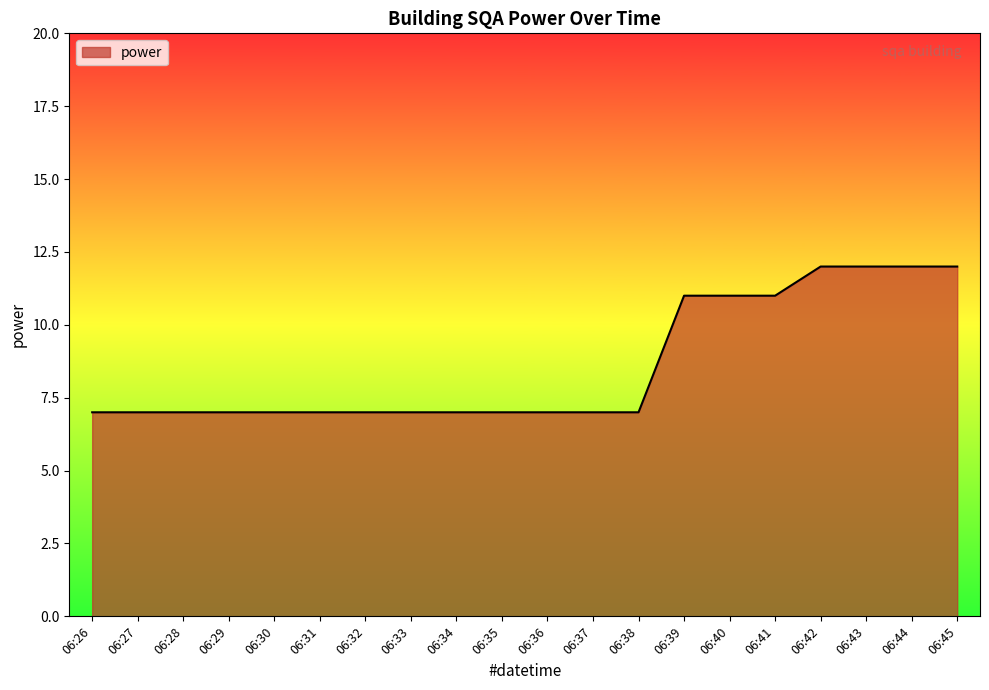

The chart shows a value of 12 at 06:43. True or false?

True